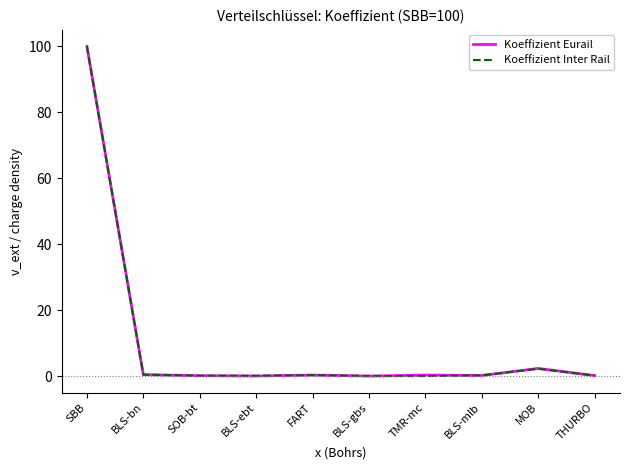

At which category is the sum across all series the highest?

SBB